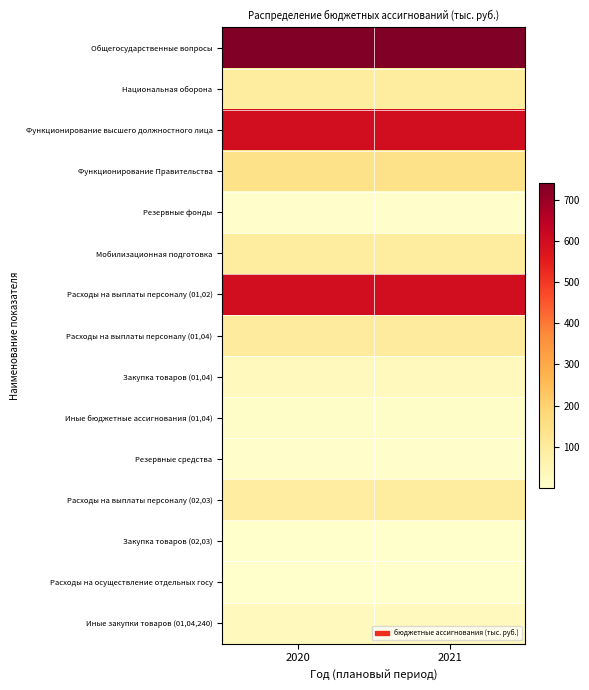

Reading left to right, transcribe all the data shown in this chart.

Общегосударственные вопросы: 2020=740.3	2021=740.3
Национальная оборона: 2020=92.7	2021=94.6
Функционирование высшего должностного лица: 2020=597.2	2021=597.2
Функционирование Правительства: 2020=140.1	2021=140.1
Резервные фонды: 2020=3.0	2021=3.0
Мобилизационная подготовка: 2020=92.7	2021=94.6
Расходы на выплаты персоналу (01,02): 2020=597.2	2021=597.2
Расходы на выплаты персоналу (01,04): 2020=100.0	2021=100.0
Закупка товаров (01,04): 2020=30.0	2021=30.0
Иные бюджетные ассигнования (01,04): 2020=10.0	2021=10.0
Резервные средства: 2020=3.0	2021=3.0
Расходы на выплаты персоналу (02,03): 2020=91.8	2021=93.7
Закупка товаров (02,03): 2020=0.9	2021=0.9
Расходы на осуществление отдельных госу: 2020=0.1	2021=0.1
Иные закупки товаров (01,04,240): 2020=30.0	2021=30.0